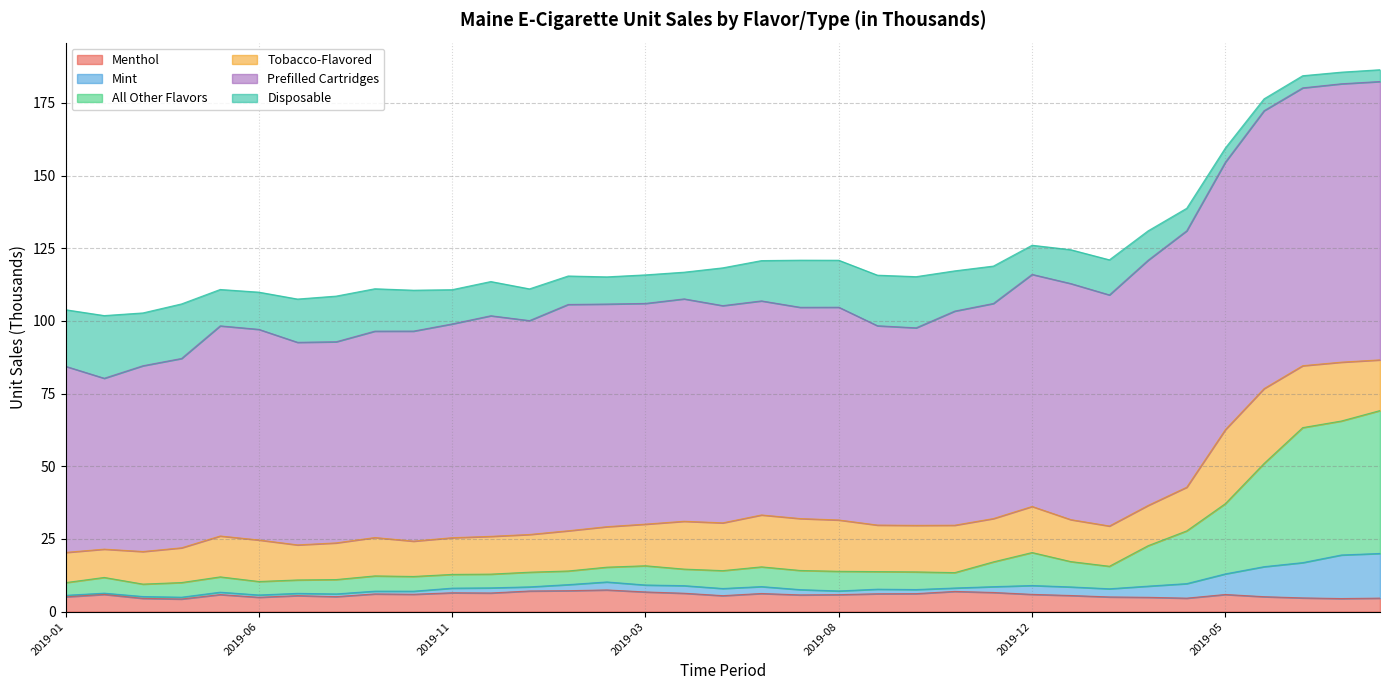

What is the minimum value for Menthol?

4.4